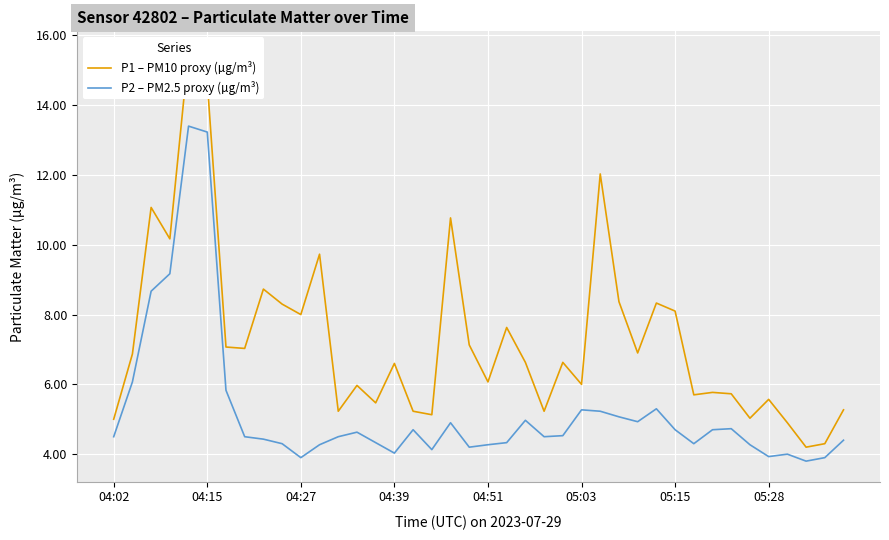

Is it true that P2 – PM2.5 proxy (µg/m³) equals 4.0 at 04:39?

True